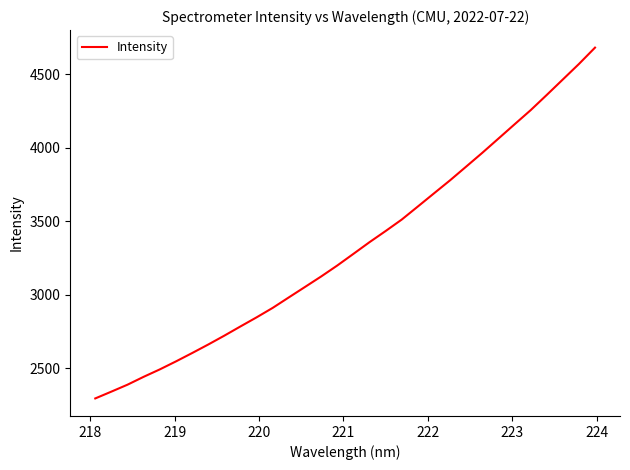

What is the greatest value displayed?

4681.5